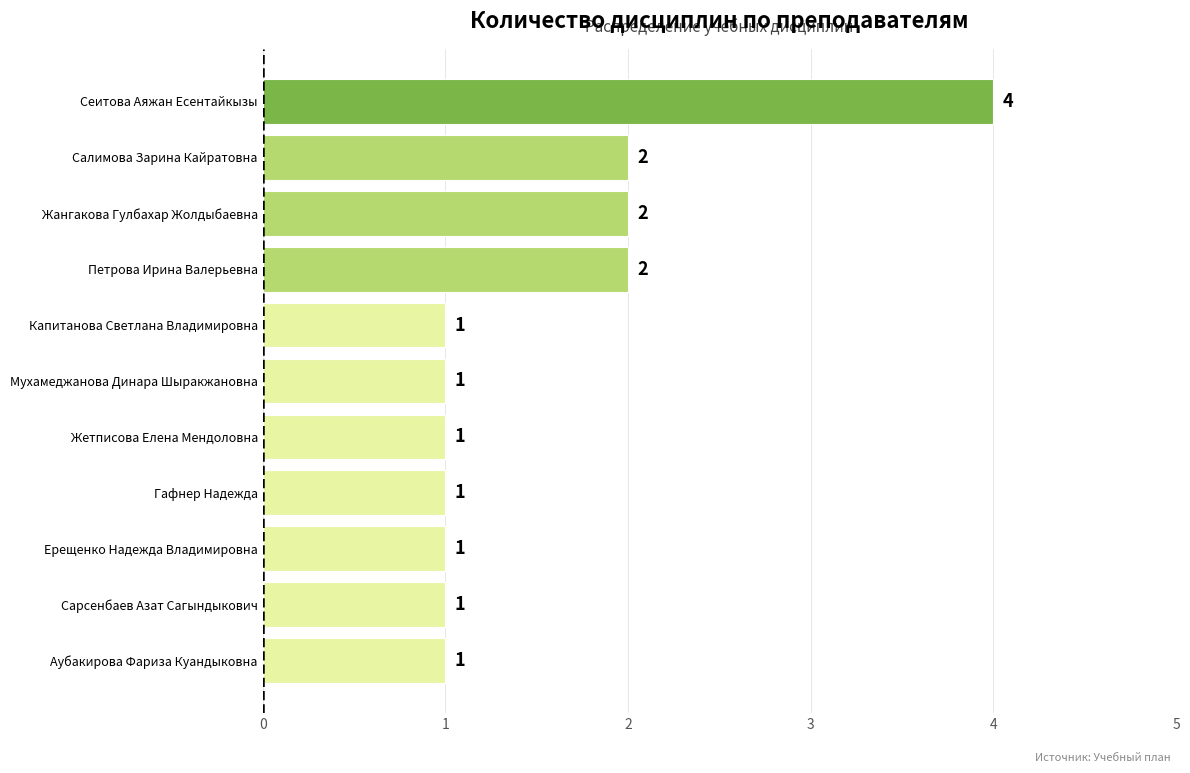

What is the sum of all values?

17